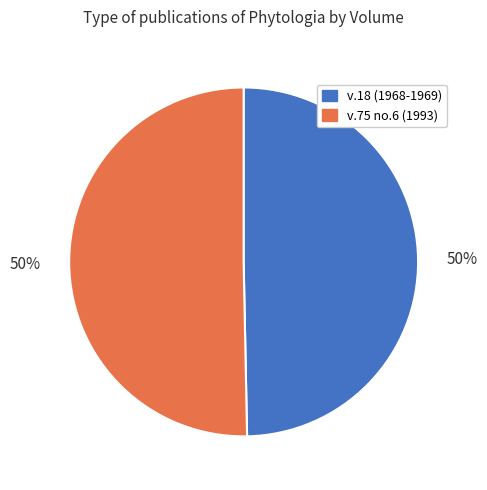

Approximately how many times larger is the value at v.18 (1968-1969) compared to v.75 no.6 (1993)?

1.0